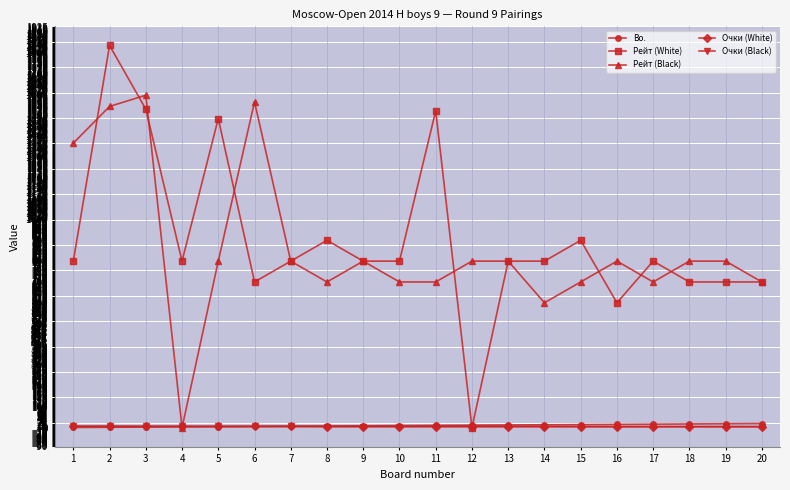

Between 12 and 18, which series saw the biggest shift?

Рейт (White)